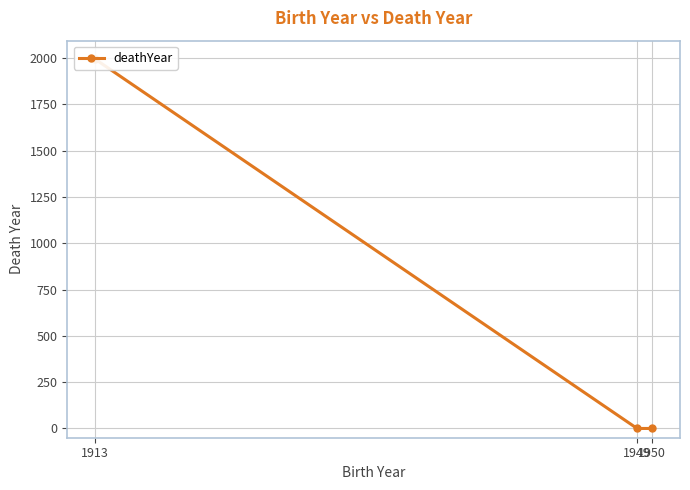

Is it true that the value at 1949 is 0?

True